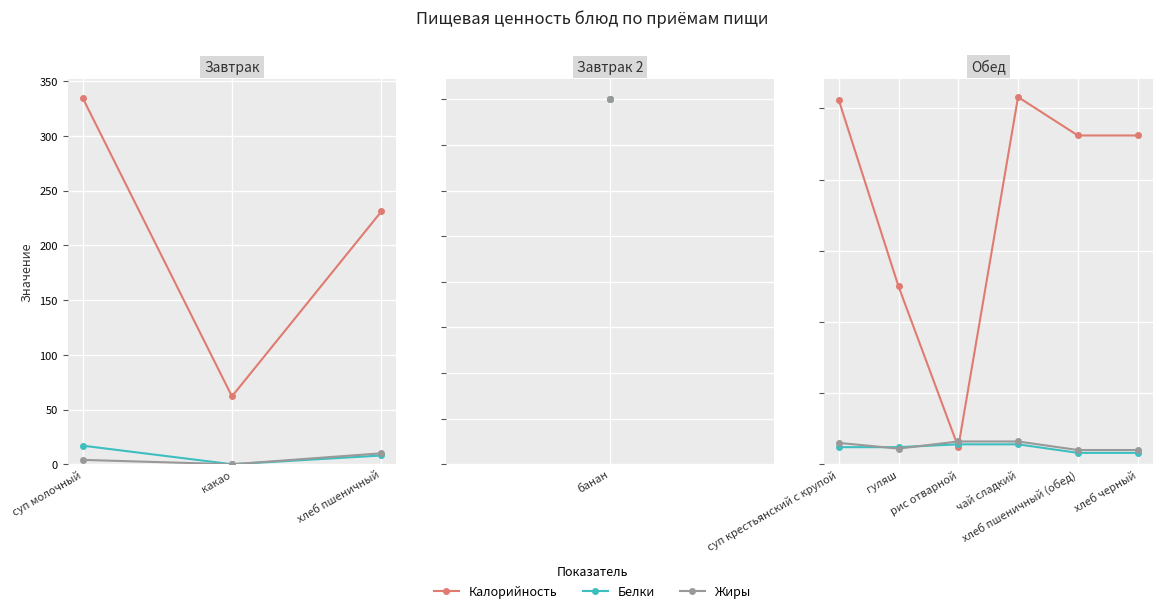

The value of Жиры at хлеб черный is 10. True or false?

True